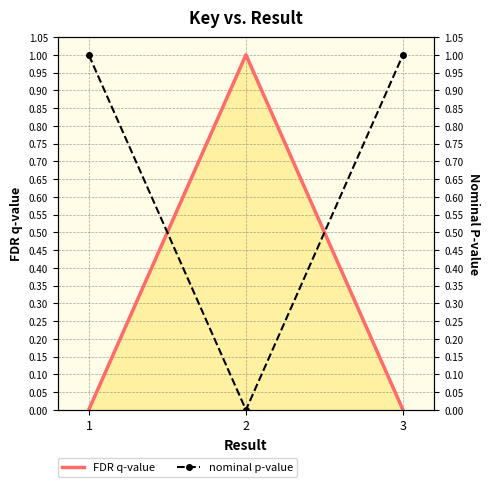

What is the average value of the nominal p-value series?

0.7